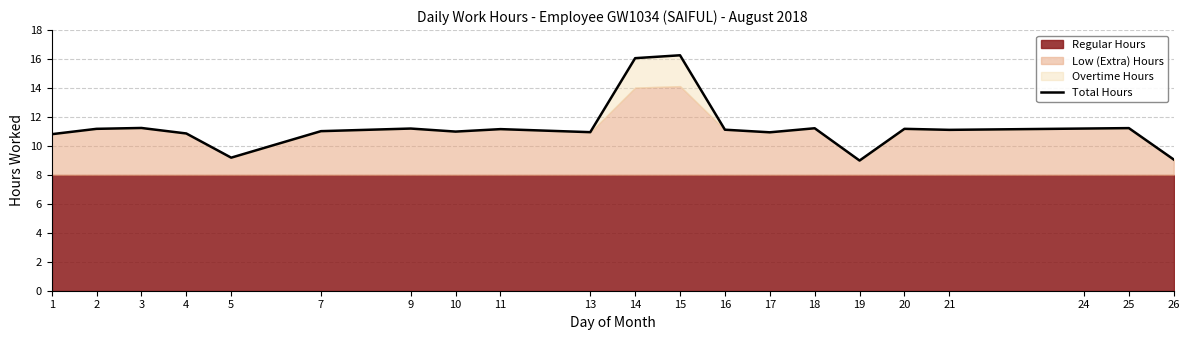

Is it true that the value at 1 is 16.7?

False